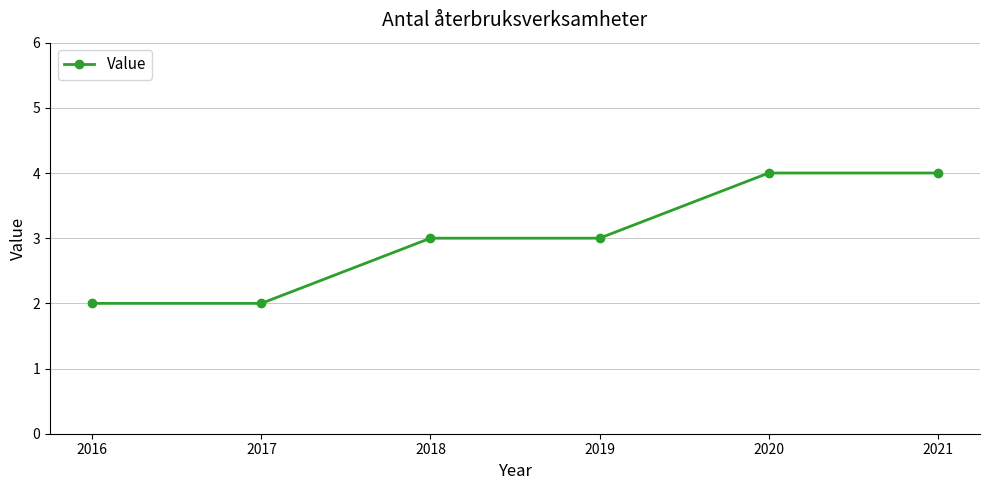

Reading left to right, list all the values displayed in this chart.

2	2	3	3	4	4